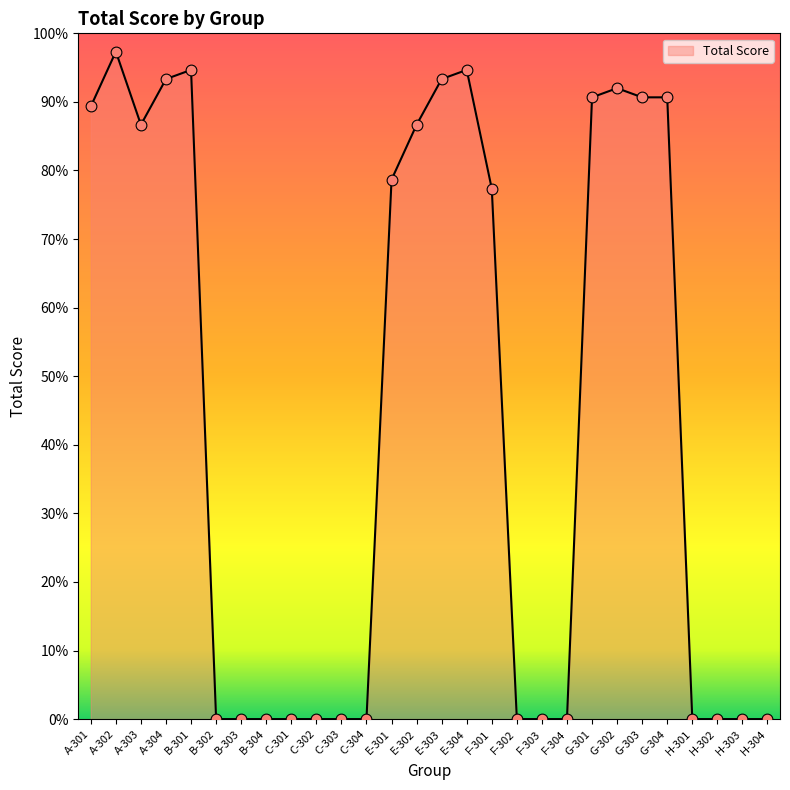

Between E-304 and E-301, which is larger?

E-304